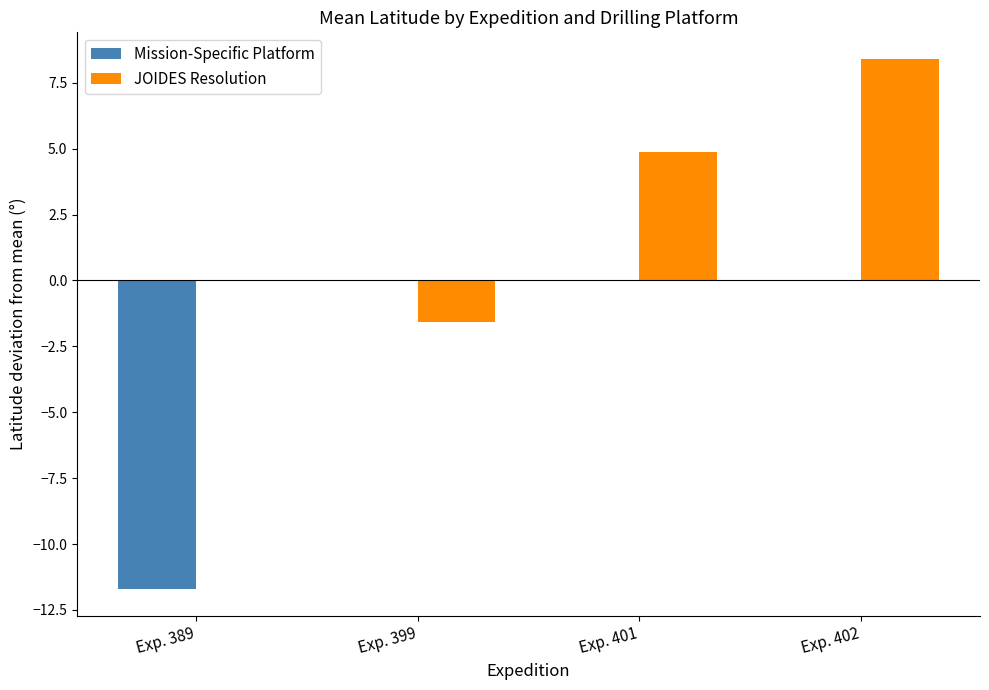

Which series changed the most between Exp. 399 and Exp. 401?

JOIDES Resolution